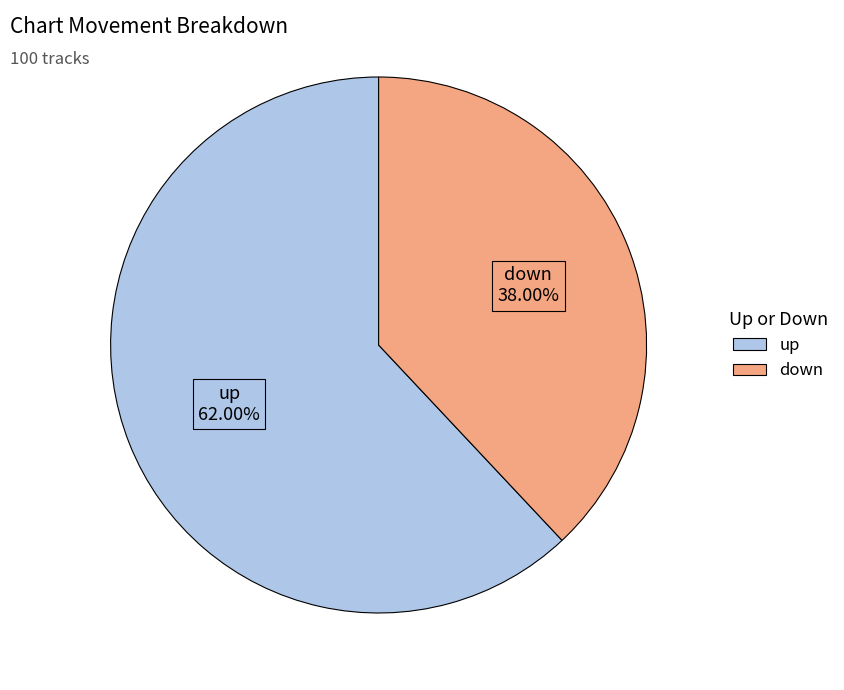

Between down and up, which is larger?

up